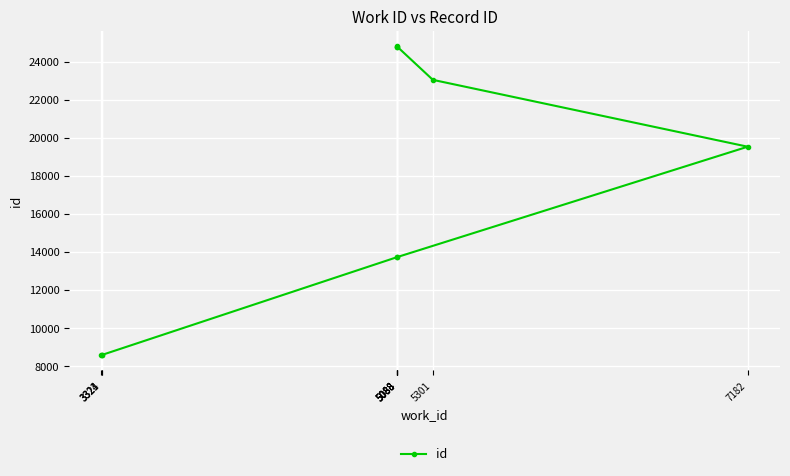

Reading right to left, list all the values displayed in this chart.

5088=24825	5088=24816	5088=24814	5301=23067	7182=19549	5088=13741	5088=13740	3324=8592	3323=8591	3321=8589